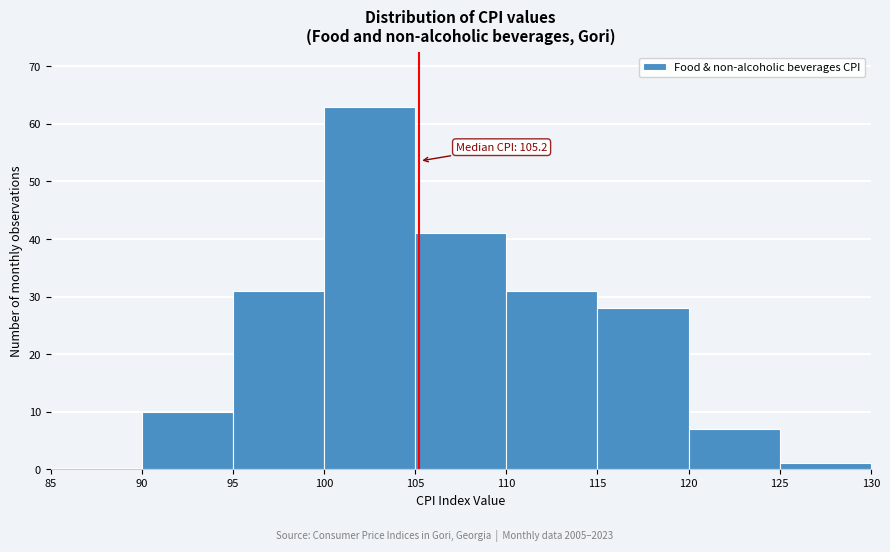

Which range on the x-axis has the tallest bar?

100 to 105